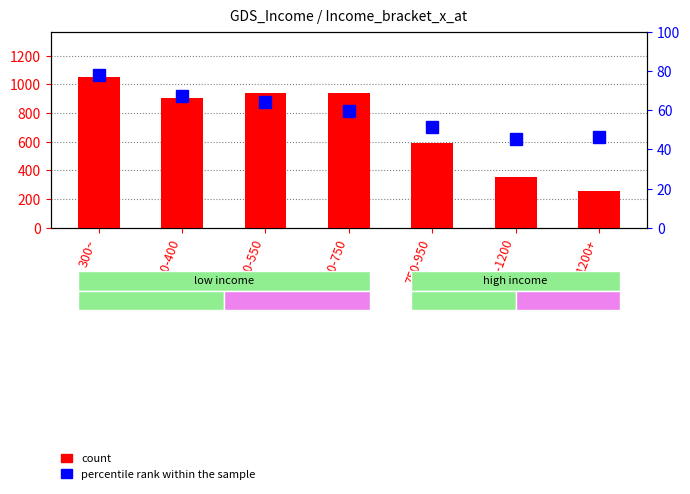

Reading right to left, what are all the values shown in this chart?

count: 258.0	355.0	591.0	942.0	940.0	902.0	1052.0
percentile rank within the sample: 46.1	45.4	51.6	59.7	64.0	67.4	78.1